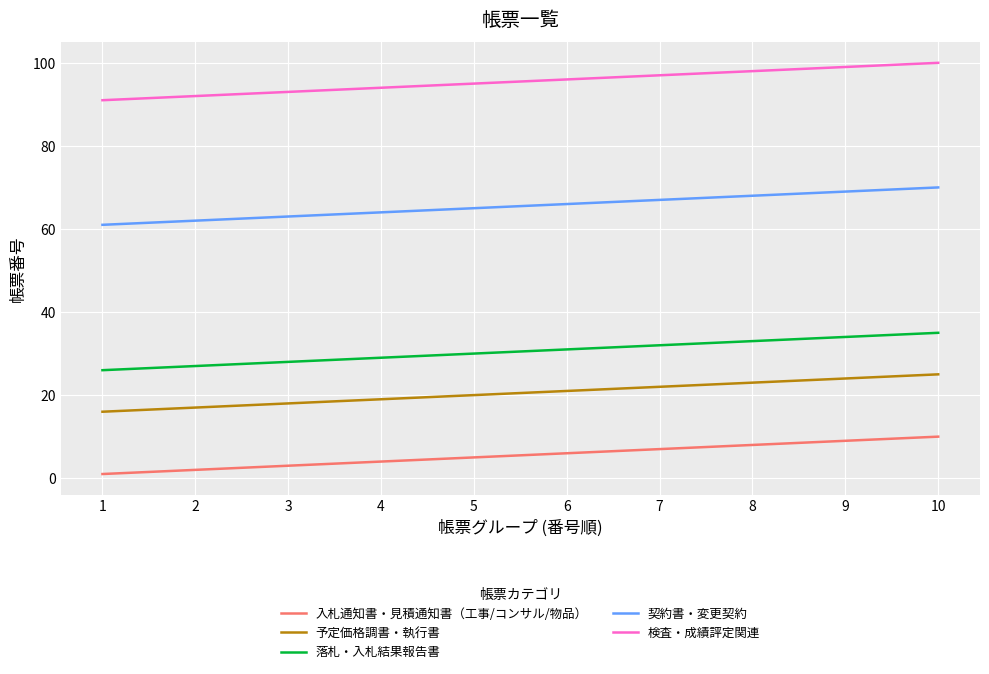

True or false: 入札通知書・見積通知書（工事/コンサル/物品） and 予定価格調書・執行書 intersect in this chart.

False